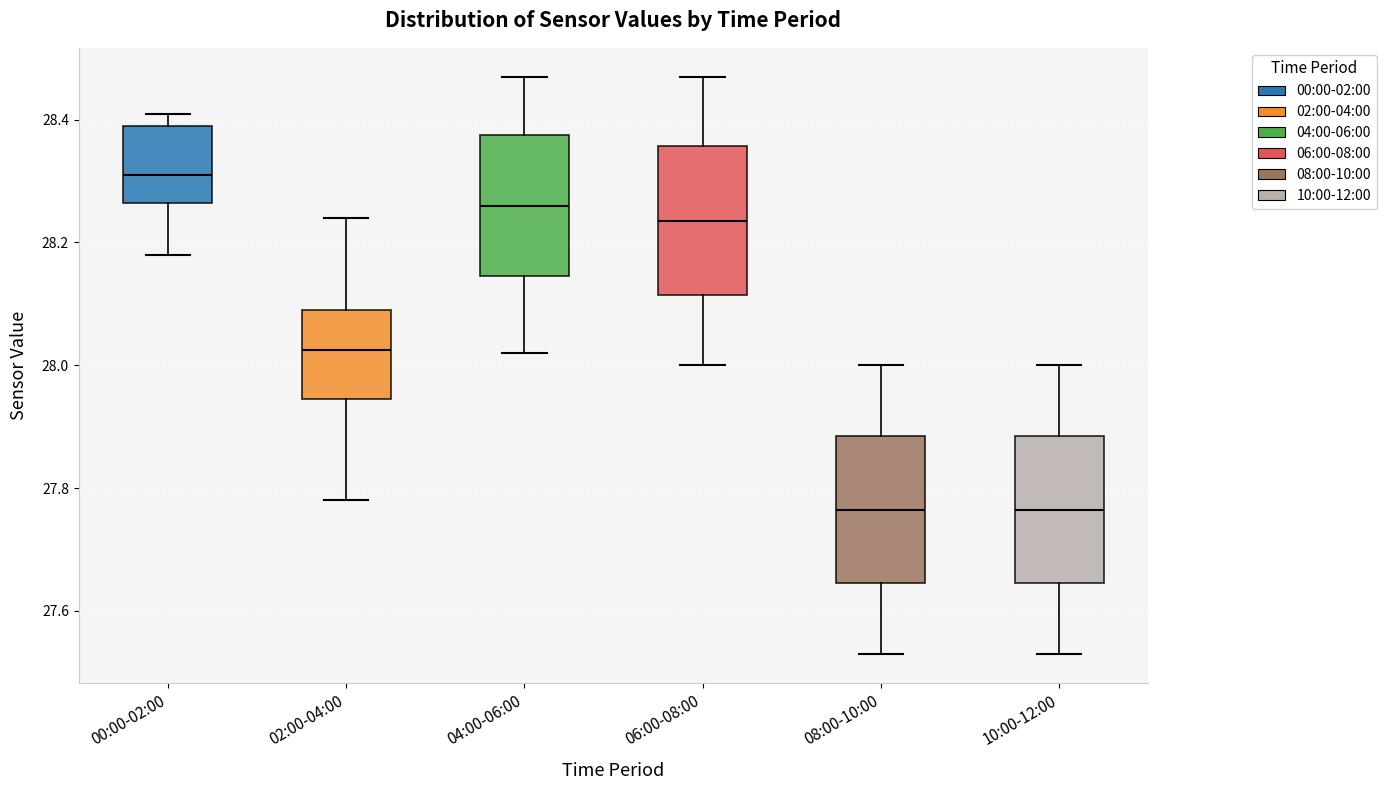

Where does the median line of the box for 04:00-06:00 sit on the y-axis? The values are not printed on the chart, so give them approximately, as read against the axis.

28.26